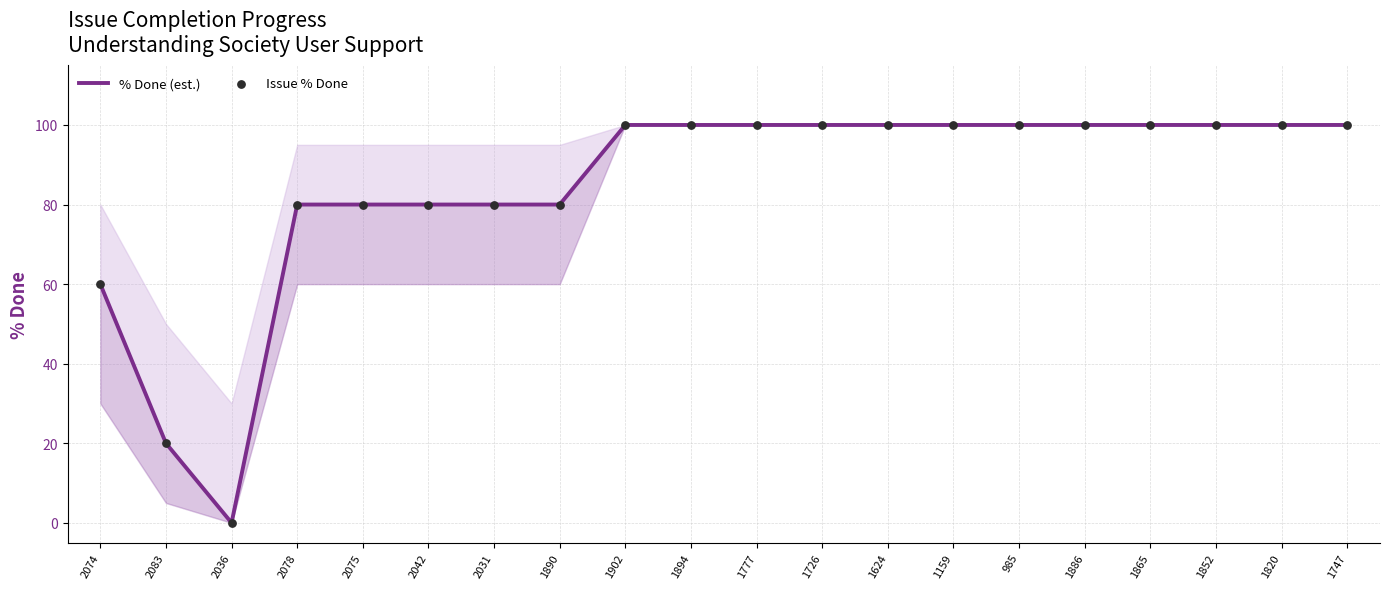

Which series has the largest Y range (max minus min)?

% Done (est.)